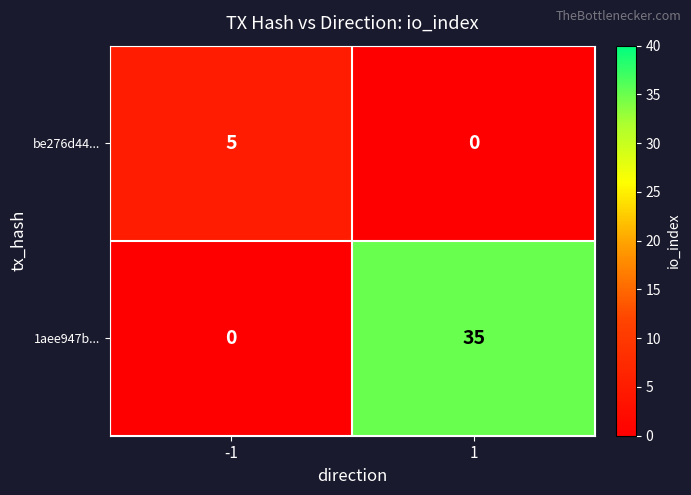

Which series has the largest total across all categories?

1aee947b...